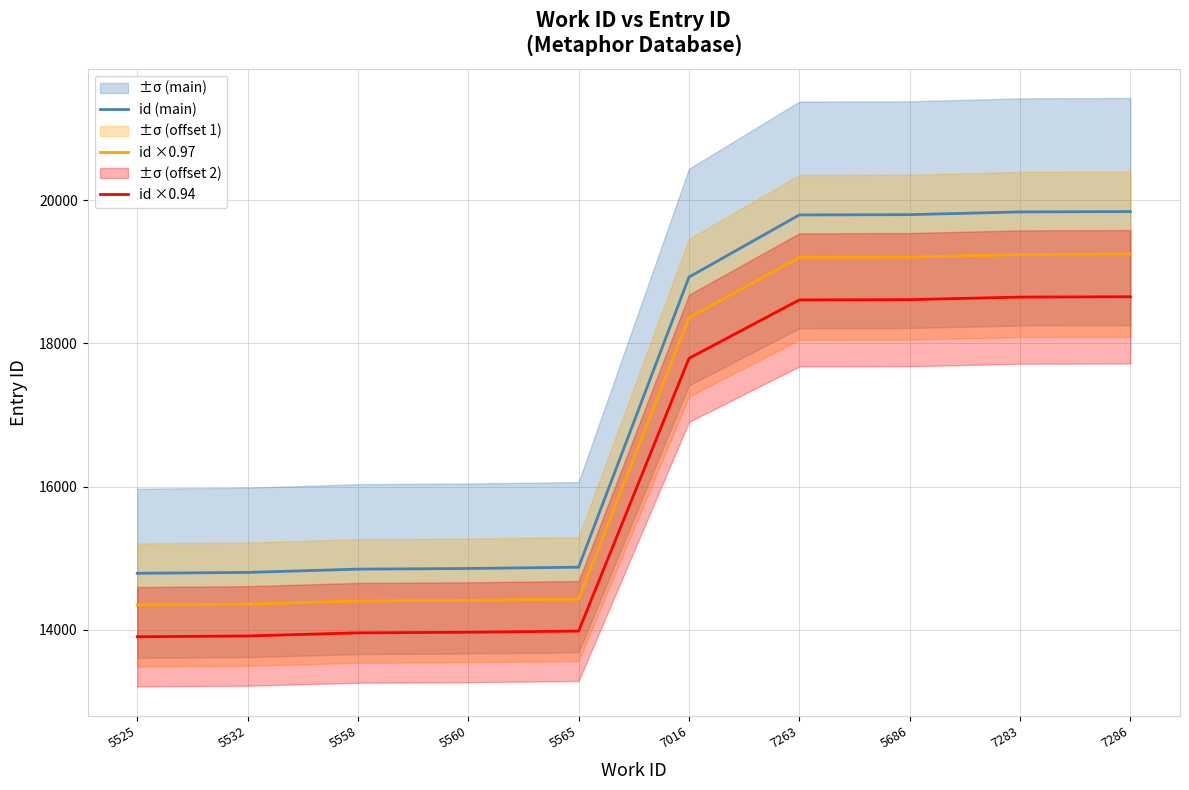

What is the difference between the highest and lowest values at 5558?

890.8